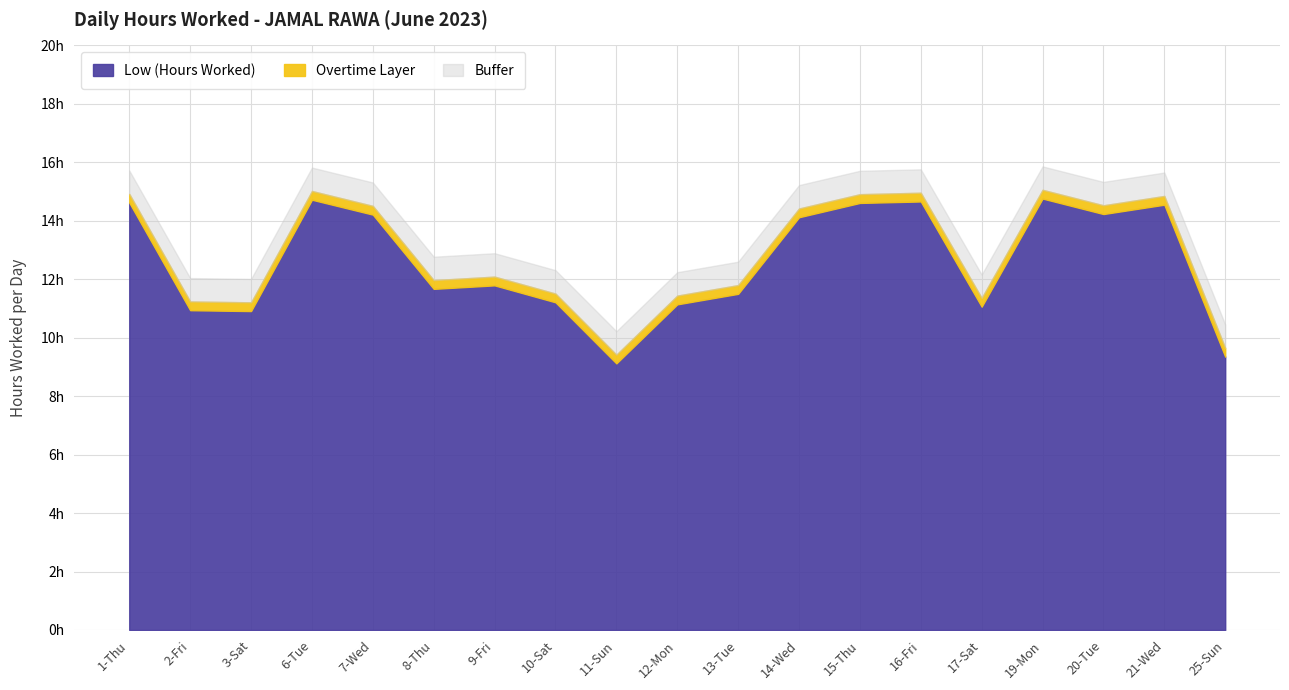

What is the label of the 2nd point from the left?

2-Fri